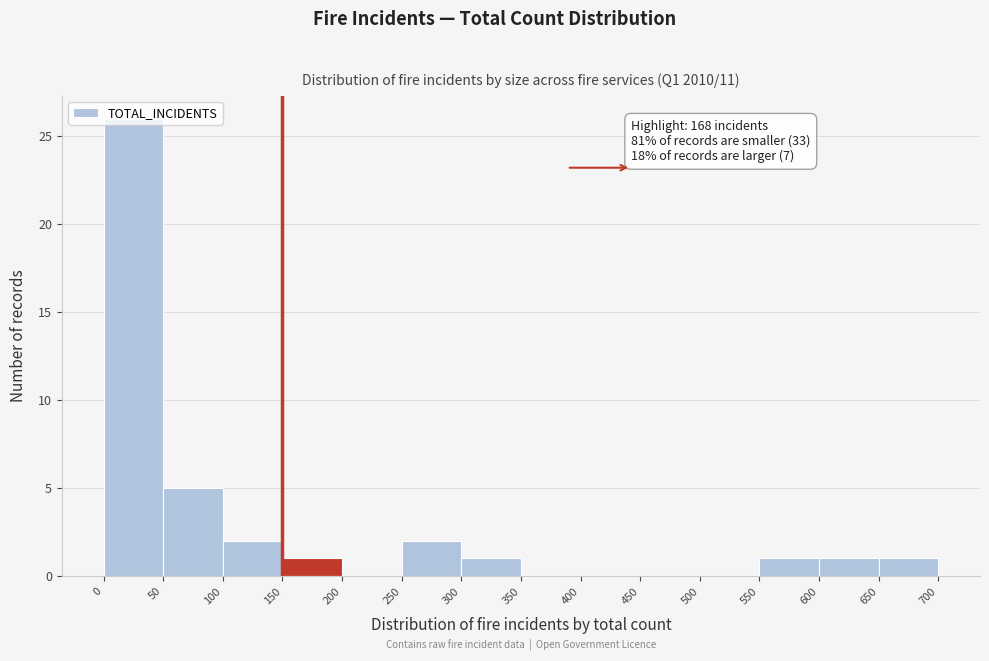

Over which range of the x-axis is the bar tallest?

0 to 50